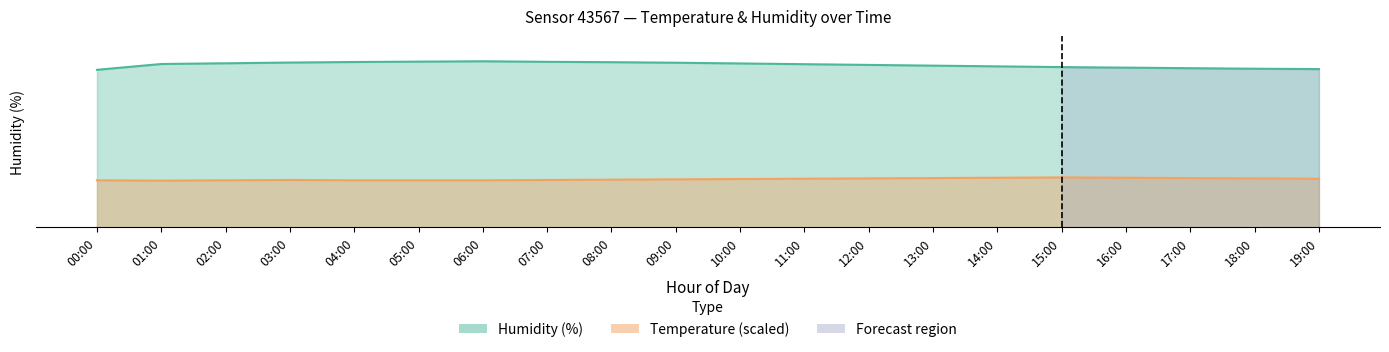

How many values in the humidity series exceed 89?

12